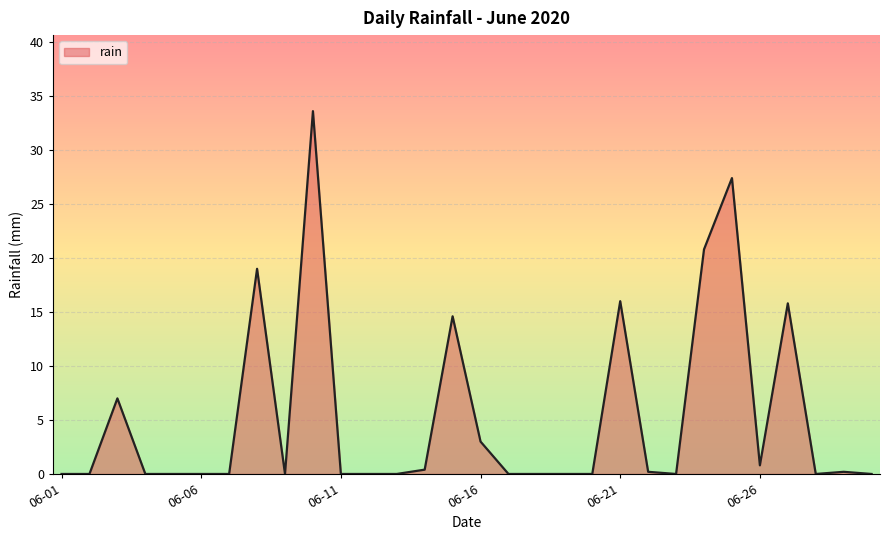

What is the maximum value shown in the chart?

33.6